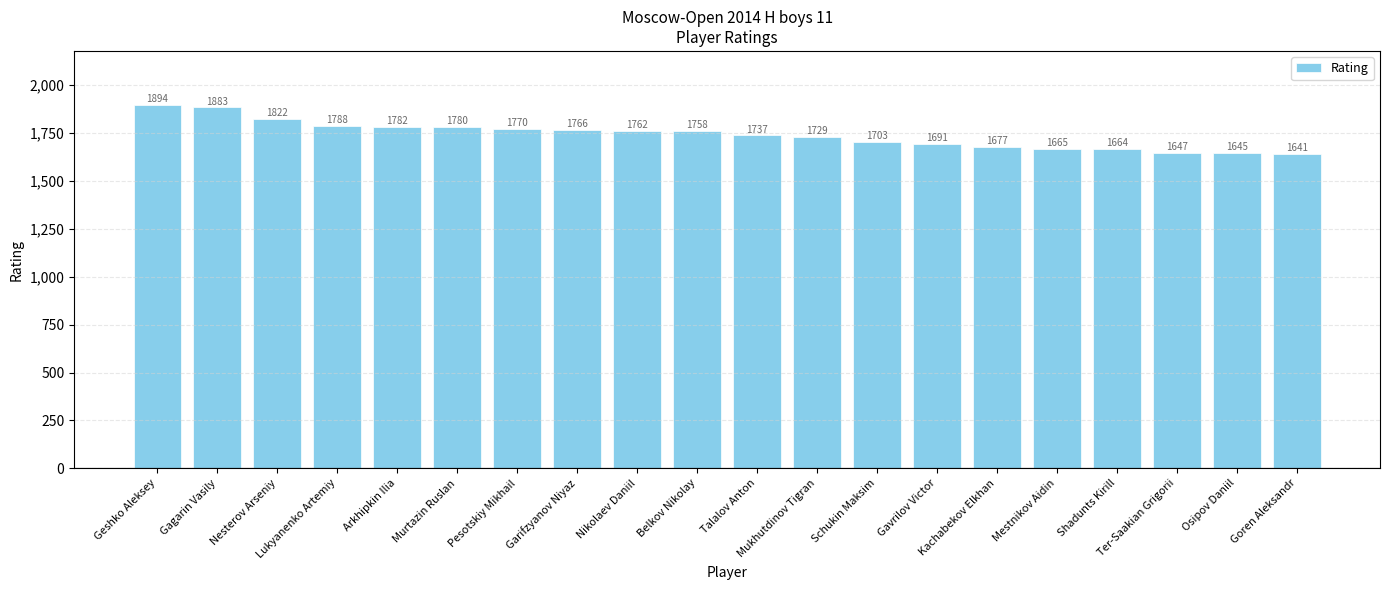

What is the difference between the second highest and second lowest values?

238